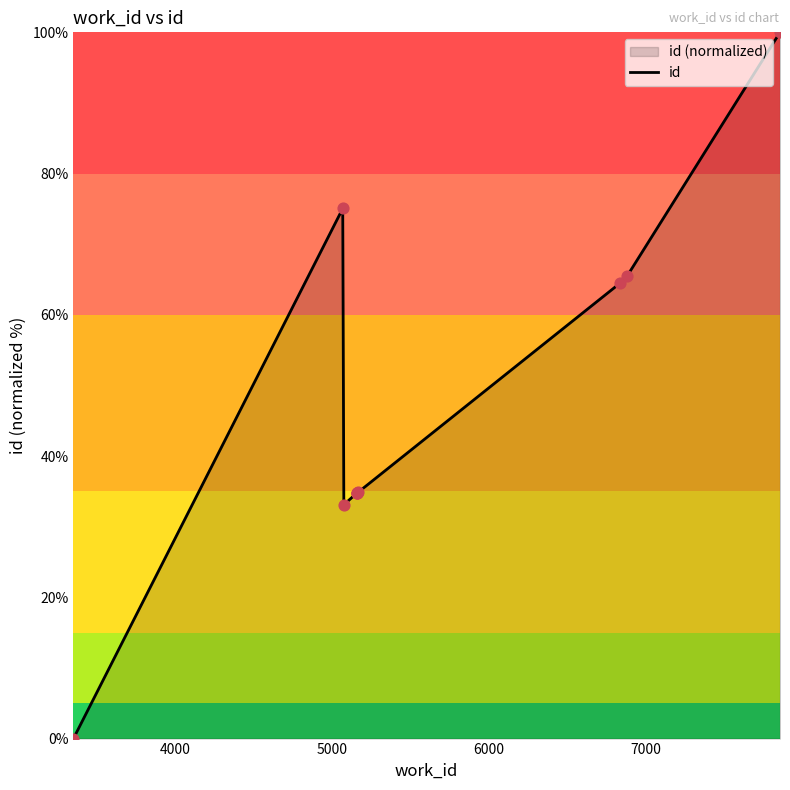

What is the difference between the maximum and minimum values?

100.0